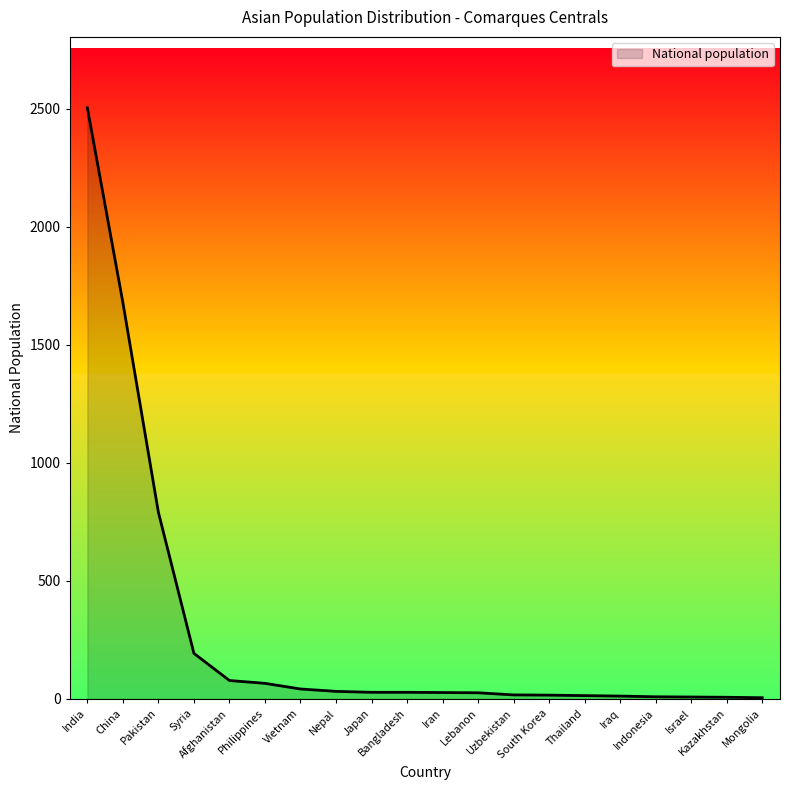

What is the difference between the maximum and minimum values?

2500